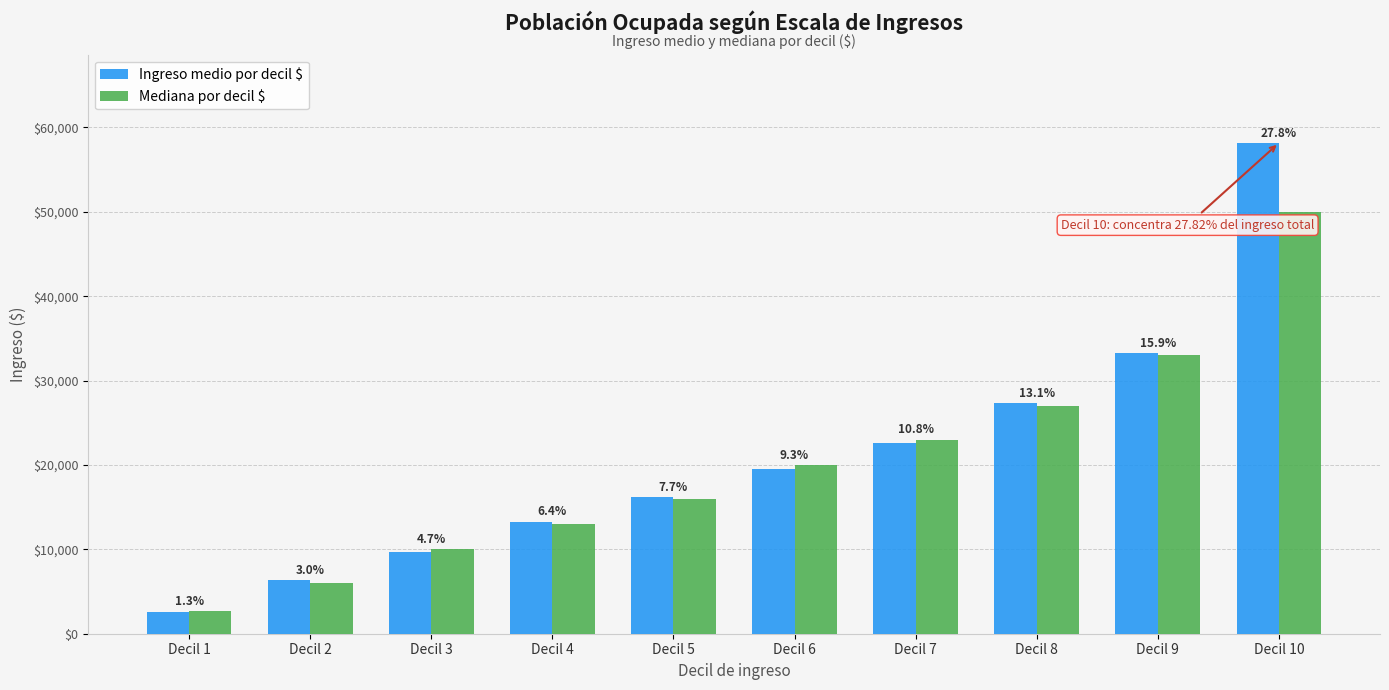

What is the difference between the Mediana por decil $ values at Decil 1 and Decil 9?

30300.0